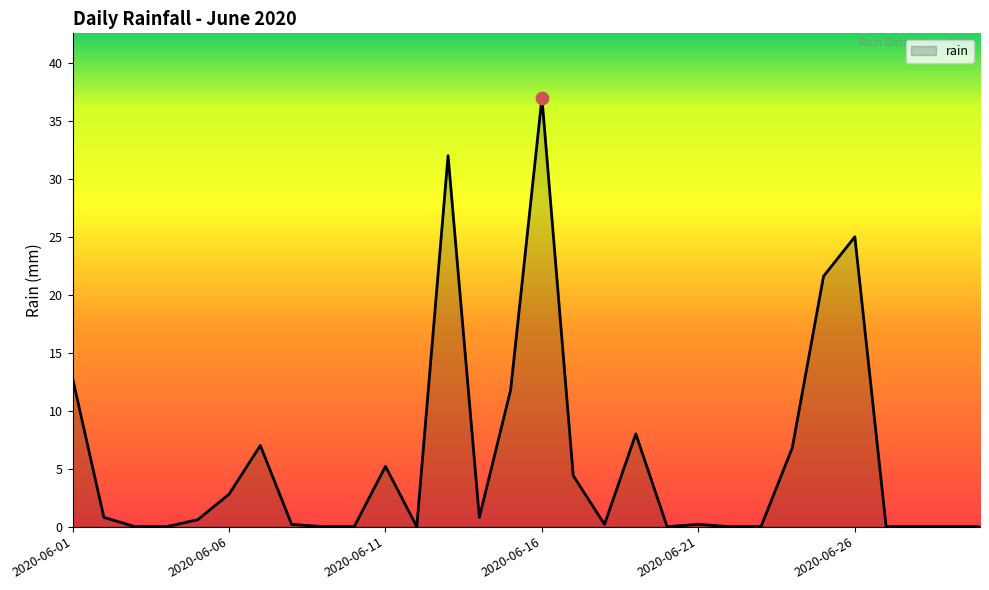

What is the greatest value displayed?

37.0